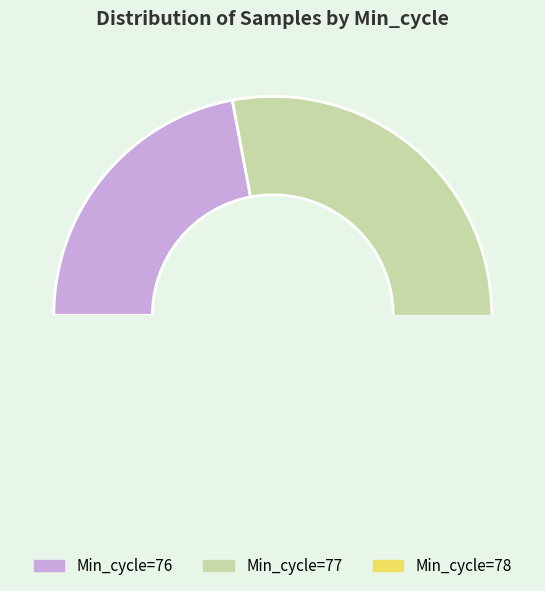

What percentage do Min_cycle=78 and Min_cycle=77 together represent?

66.3%